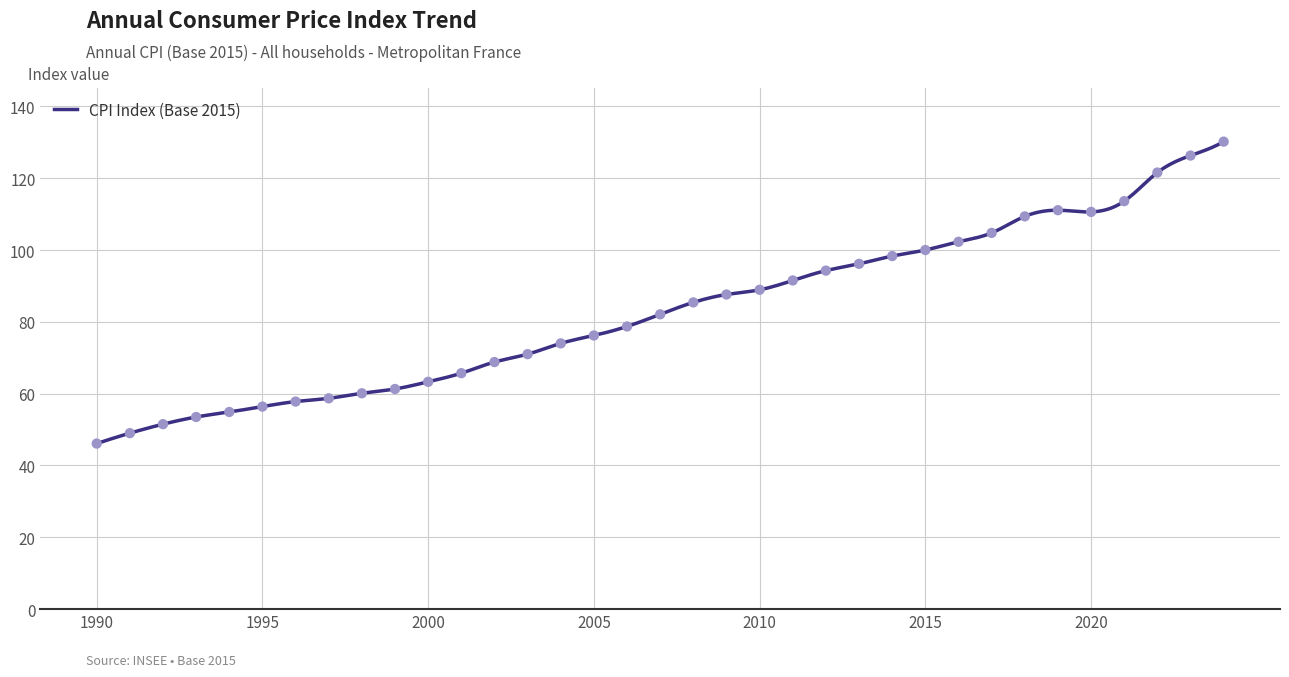

What is the ratio of the value at 2001 to the value at 2017?

0.6